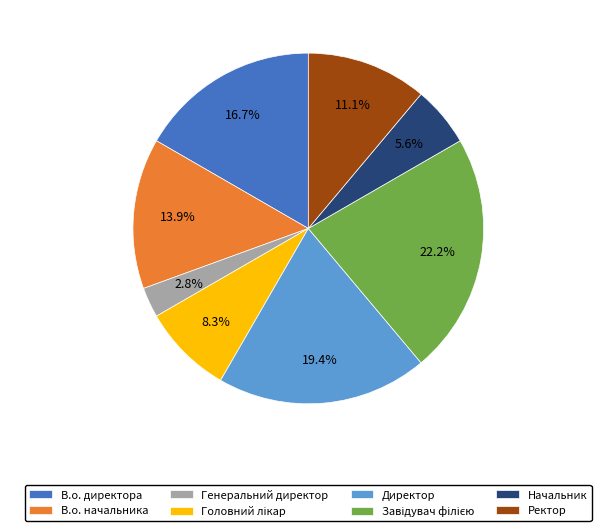

What is the smallest slice in the pie chart?

Генеральний директор